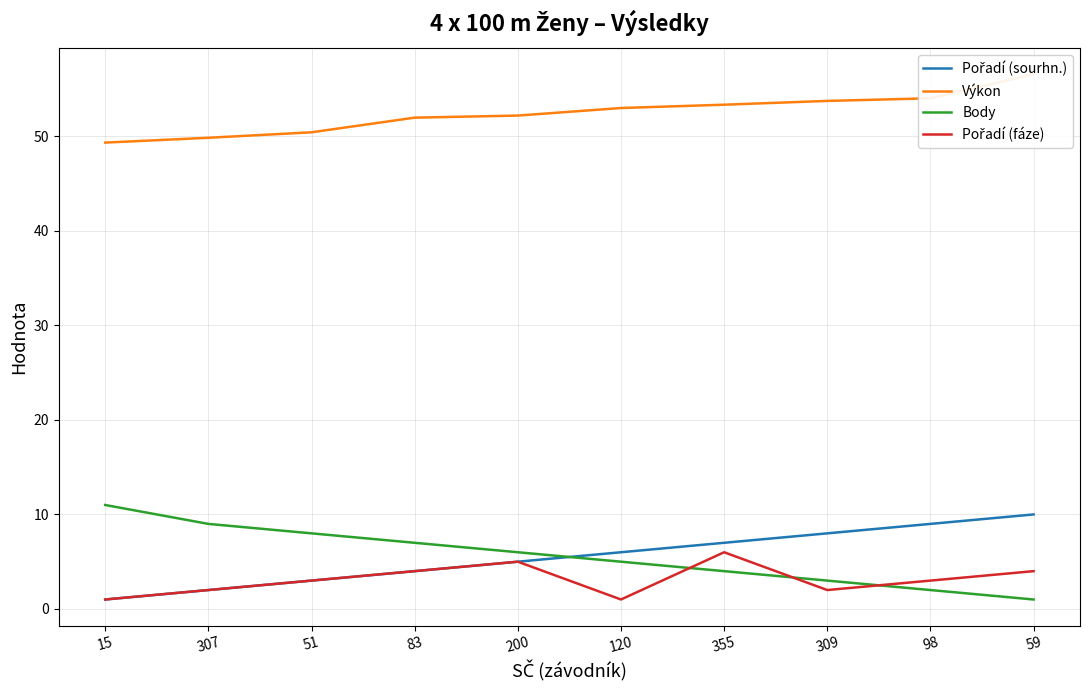

Reading left to right, list all the values displayed in this chart.

Pořadí (sourhn.): 15=1.0	307=2.0	51=3.0	83=4.0	200=5.0	120=6.0	355=7.0	309=8.0	98=9.0	59=10.0
Výkon: 15=49.4	307=49.9	51=50.4	83=52.0	200=52.2	120=53.0	355=53.4	309=53.8	98=54.0	59=56.6
Body: 15=11.0	307=9.0	51=8.0	83=7.0	200=6.0	120=5.0	355=4.0	309=3.0	98=2.0	59=1.0
Pořadí (fáze): 15=1.0	307=2.0	51=3.0	83=4.0	200=5.0	120=1.0	355=6.0	309=2.0	98=3.0	59=4.0